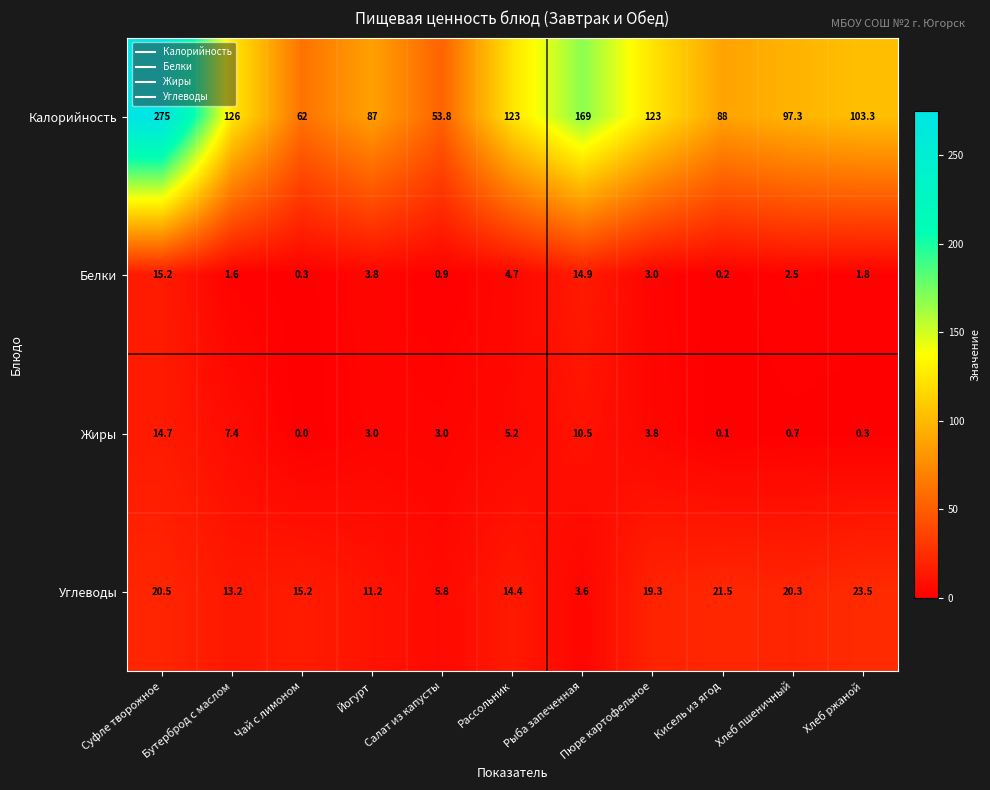

Is it true that Жиры equals 3.0 at Йогурт?

True